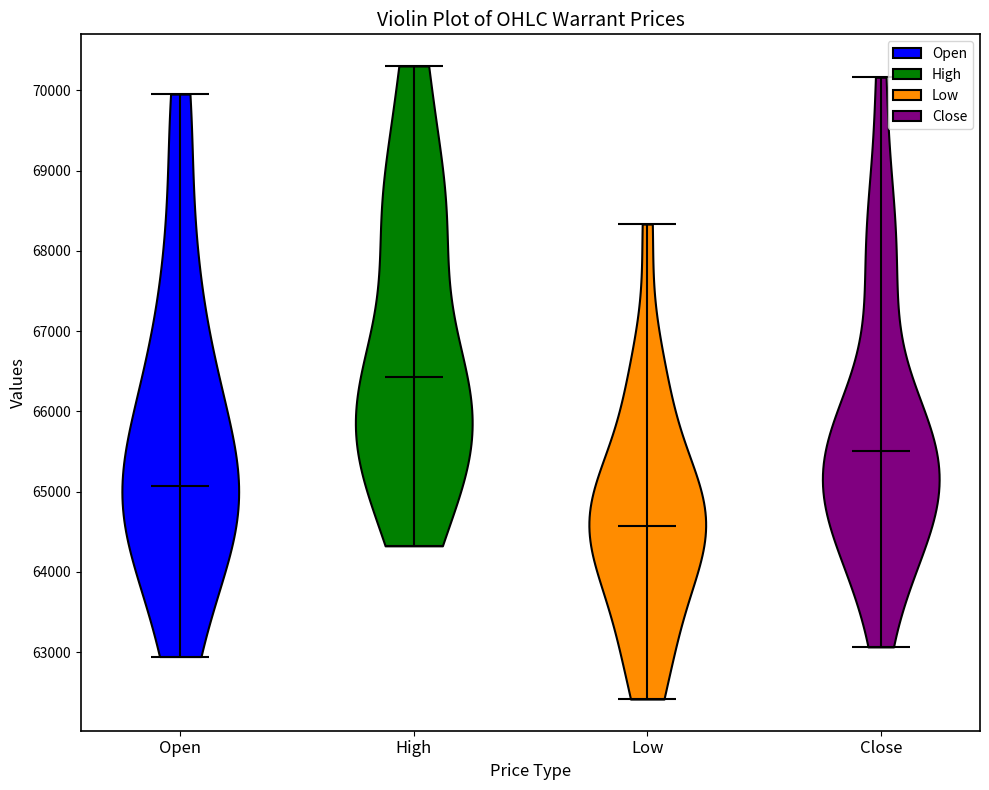

What is the lowest point the violin for Close reaches on the y-axis? The values are not printed on the chart, so give them approximately, as read against the axis.

63100